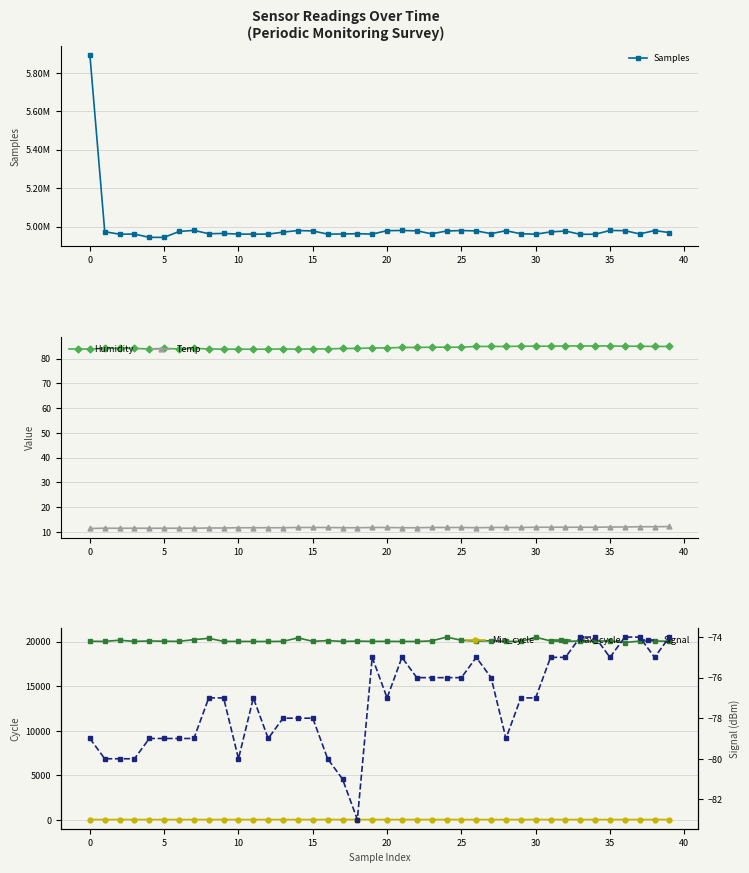

Is it true that Temp equals 11.8 at 19?

True